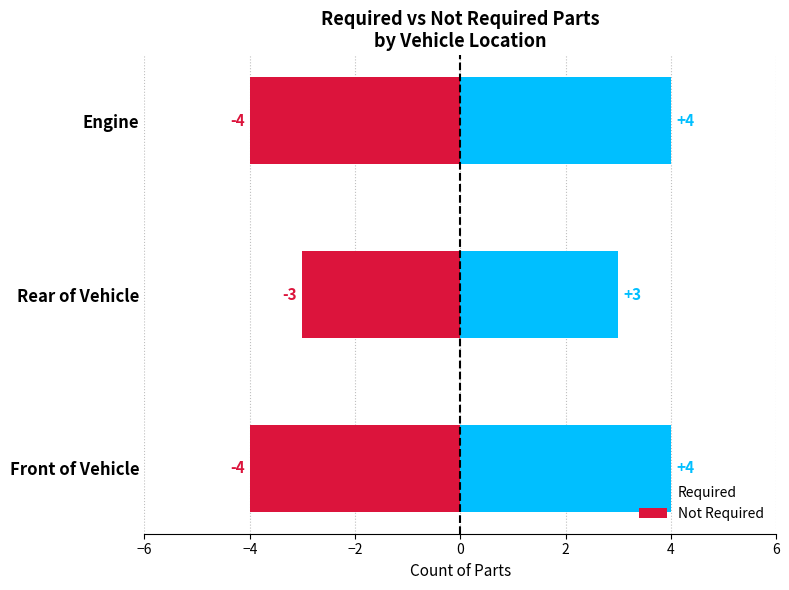

Reading left to right, extract all data points from this chart.

Required: 4	3	4
Not Required: -4	-3	-4